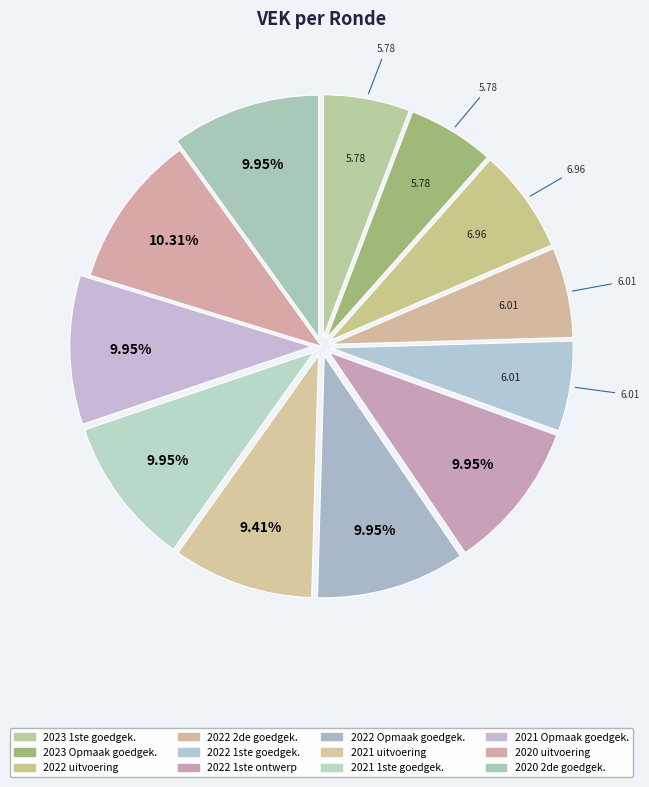

Is it true that 2022 uitvoering is 7% of the pie?

True